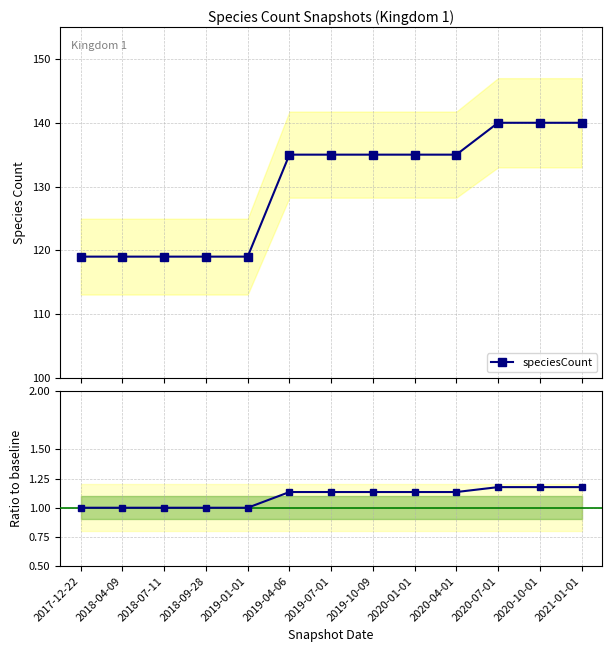

At which category is the sum across all series the highest?

2020-07-01